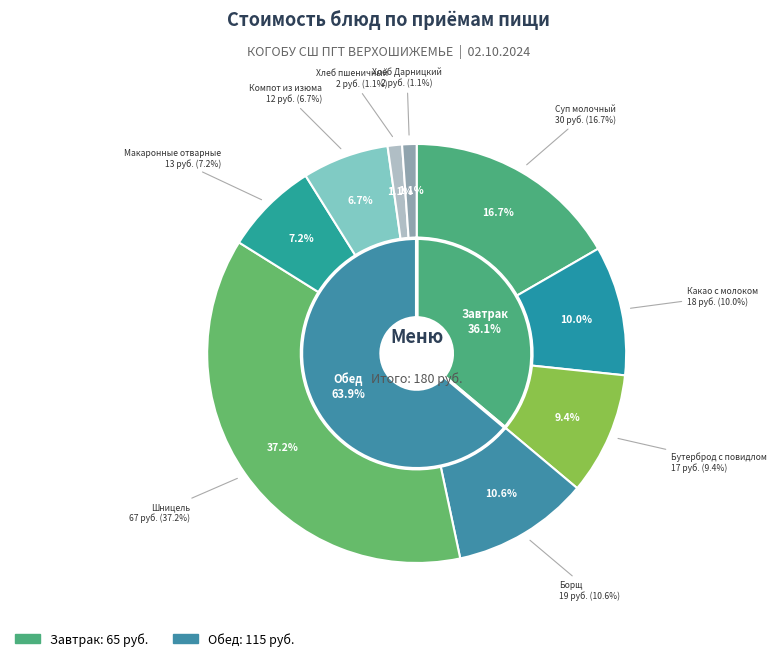

What is the smallest slice in the pie chart?

Хлеб пшеничный